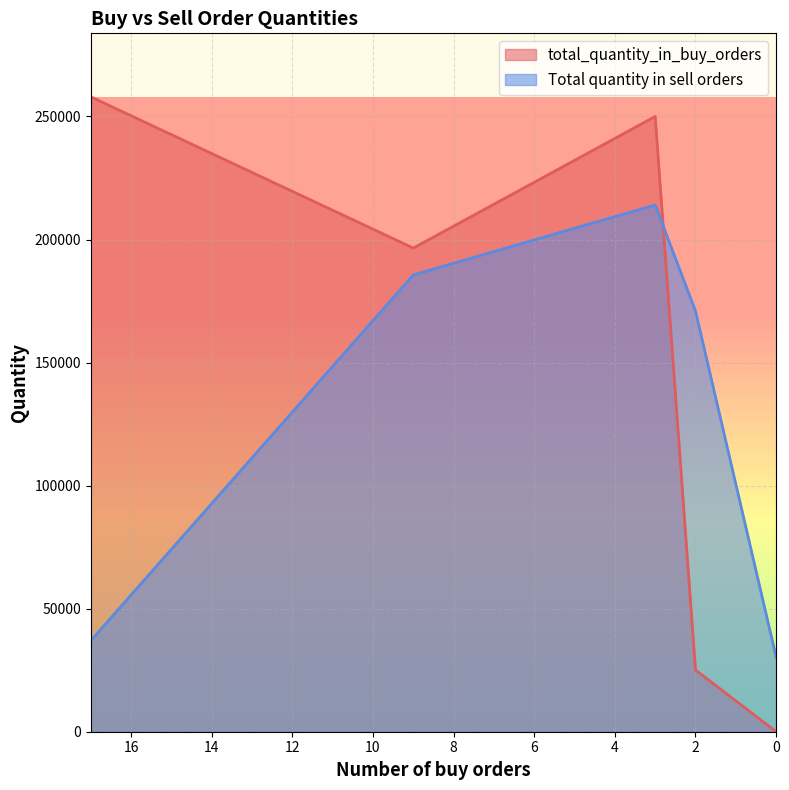

What is the difference between the Total quantity in sell orders values at 9 and 2?

14719